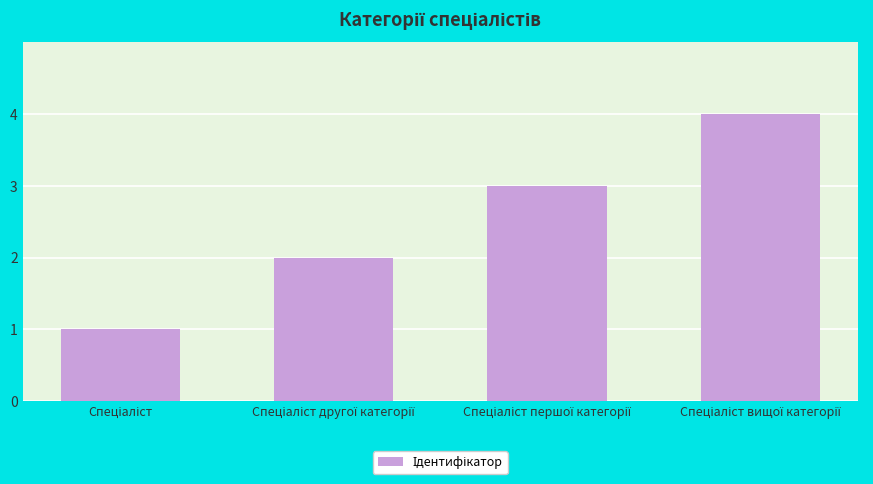

What is the difference between the maximum and minimum values?

3